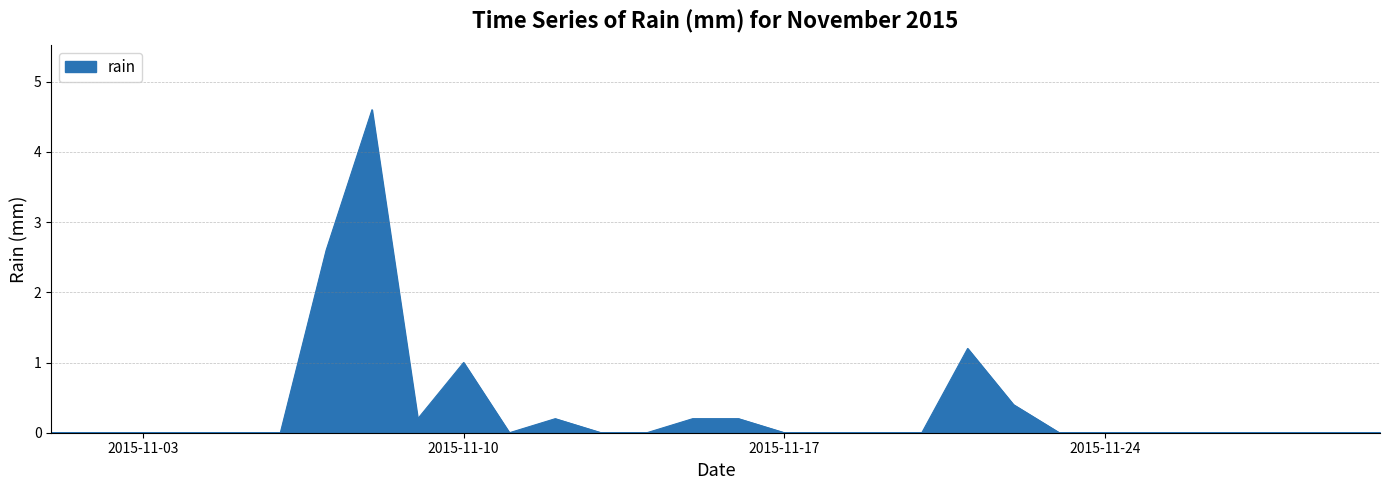

What is the greatest value displayed?

4.6